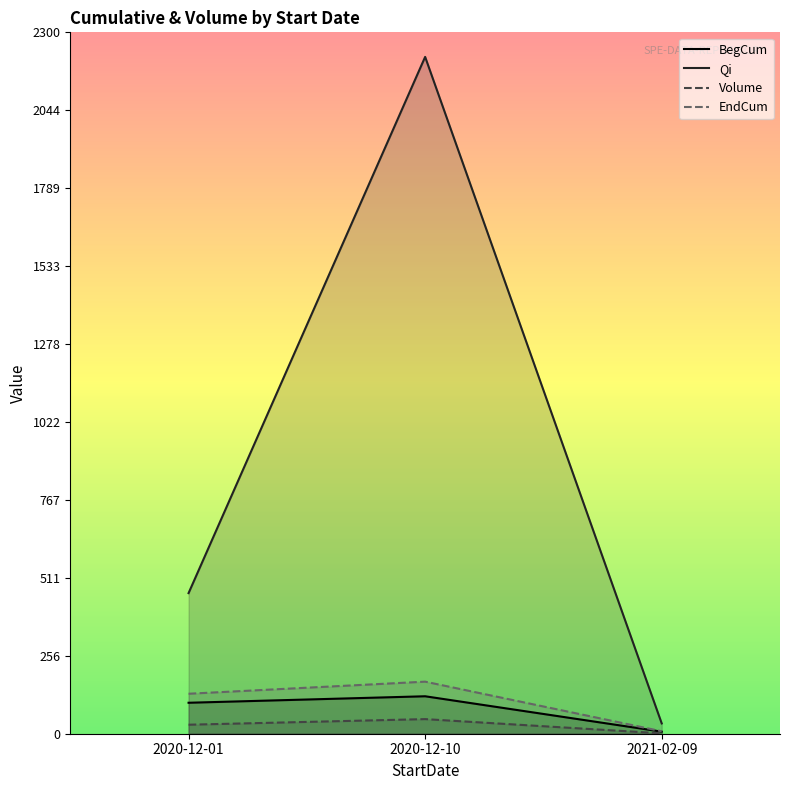

True or false: Volume has a value of 1.2 at 2021-02-09.

True